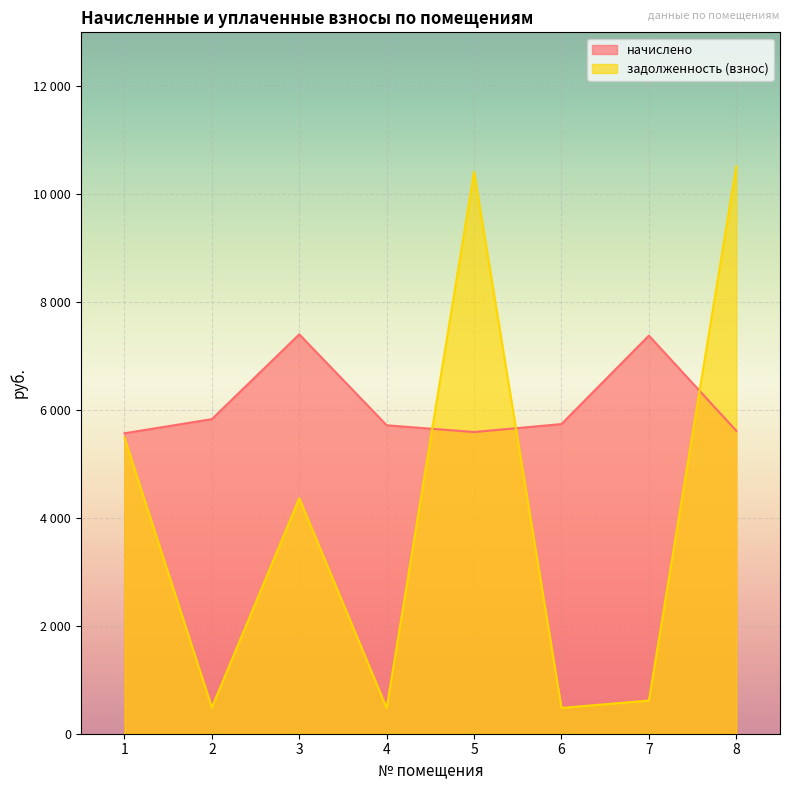

The value of задолженность (взнос) at 5 is 4577.8. True or false?

False